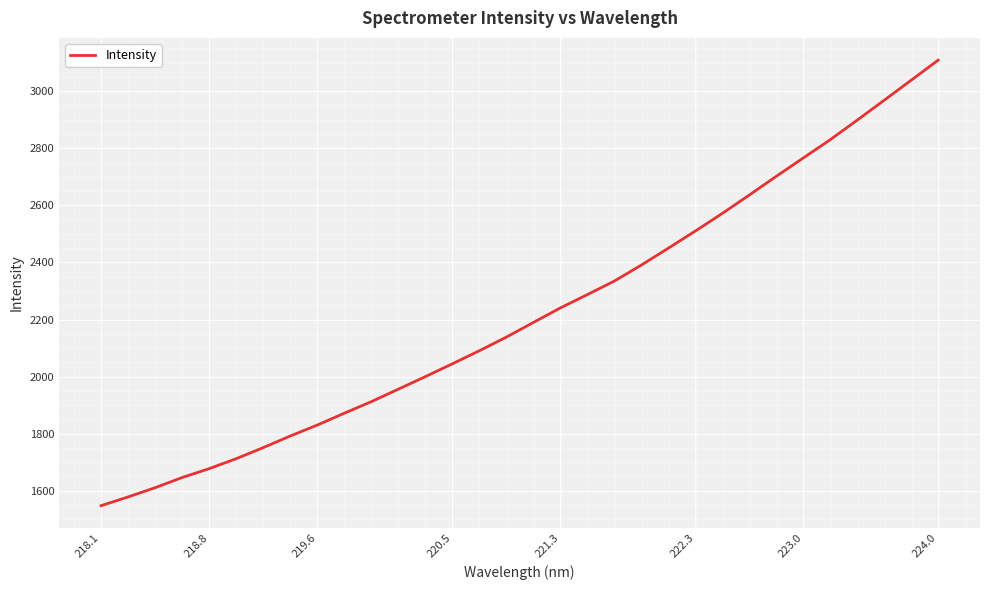

What is the difference between the maximum and minimum values?

1561.0